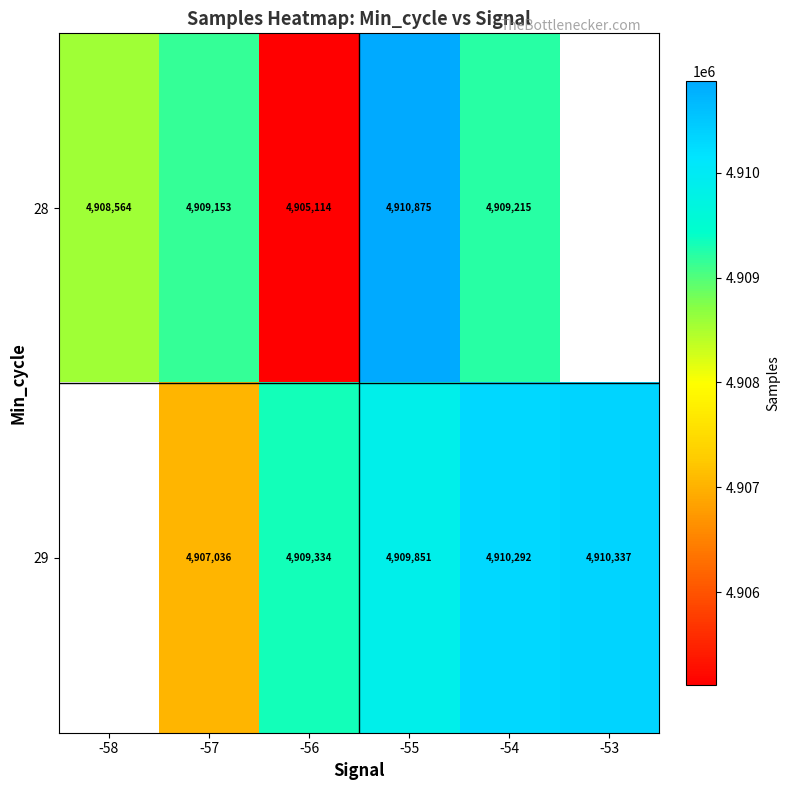

What is the sum of the 28 values at -54 and -56?

9814329